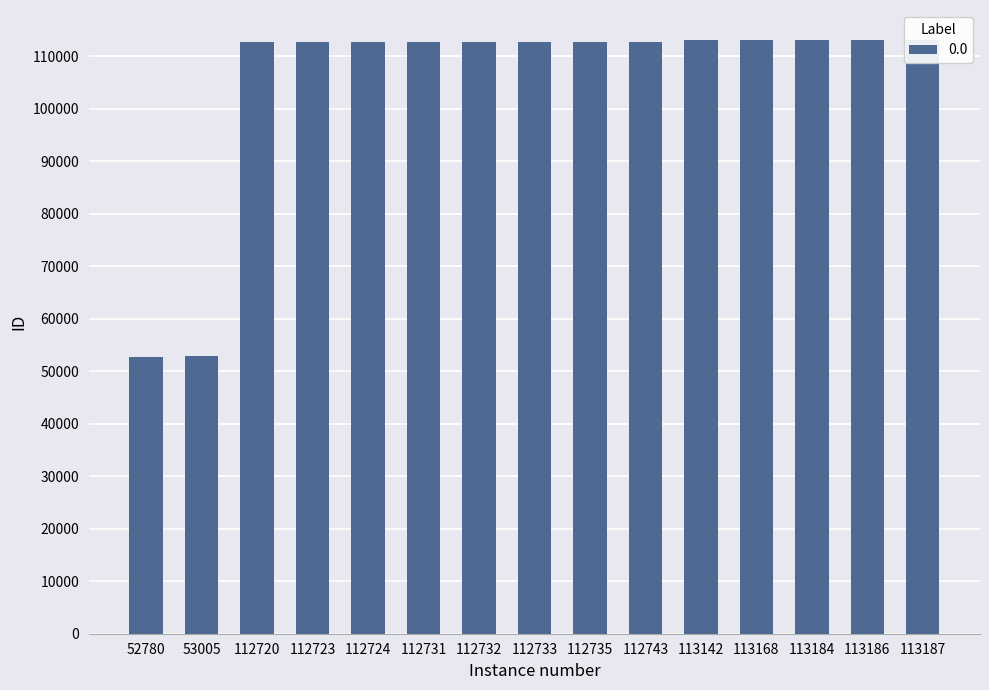

What is the greatest value displayed?

113187